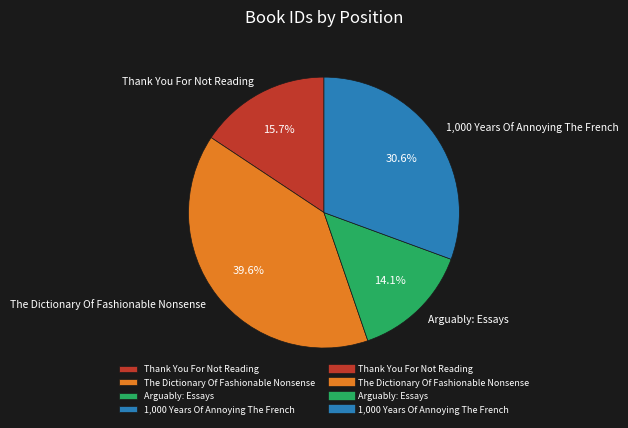

Is there a majority slice in this chart?

No